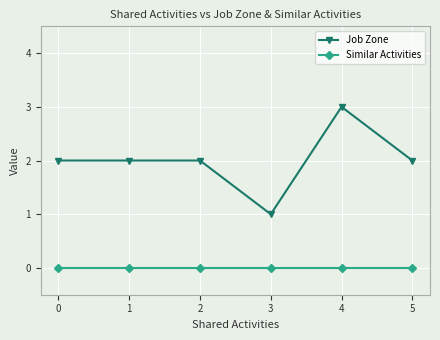

Which series has the largest total across all categories?

Job Zone